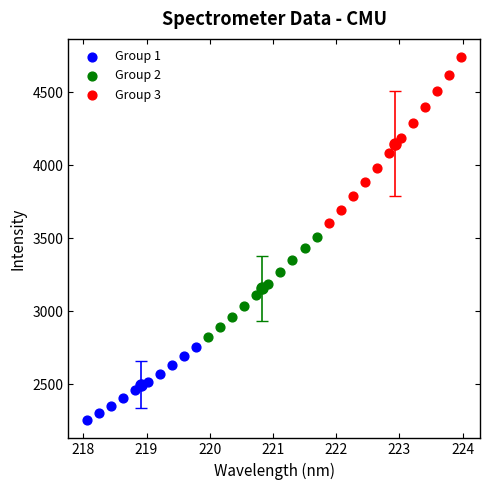

Which series contains the lowest Y value?

Group 1